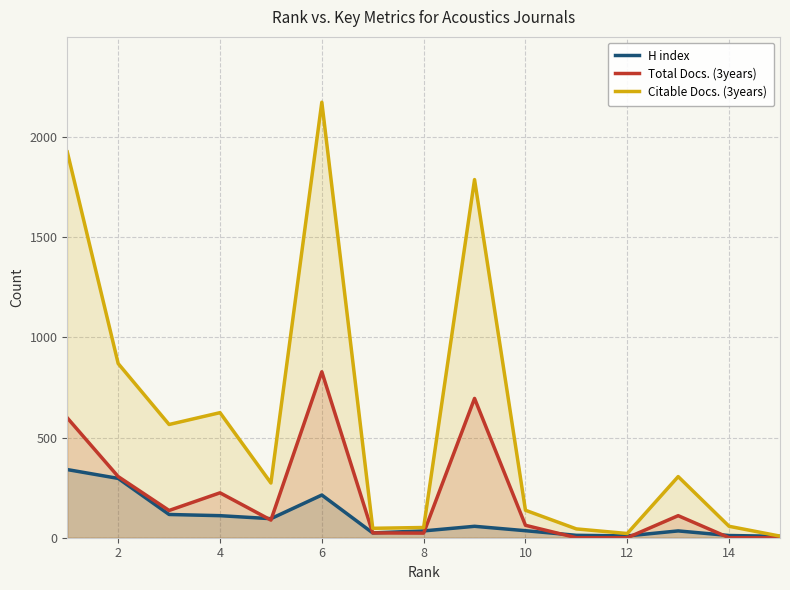

How many lines are shown in the chart?

3